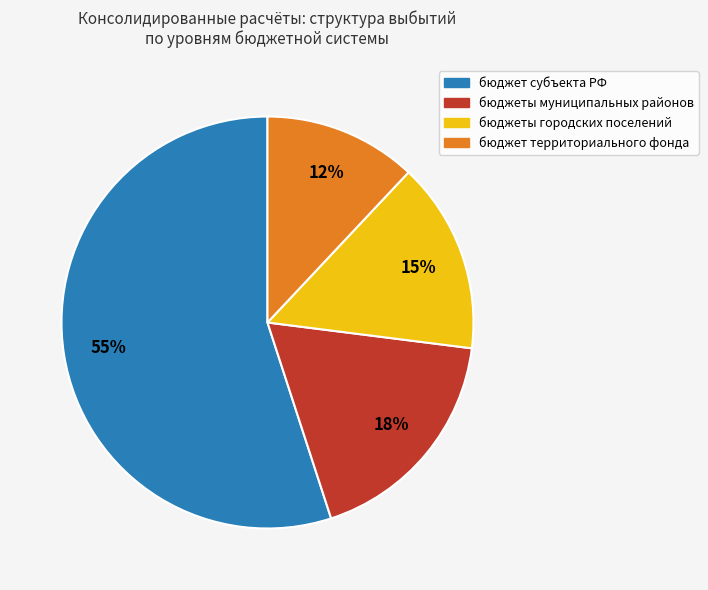

Is there a majority slice in this chart?

Yes